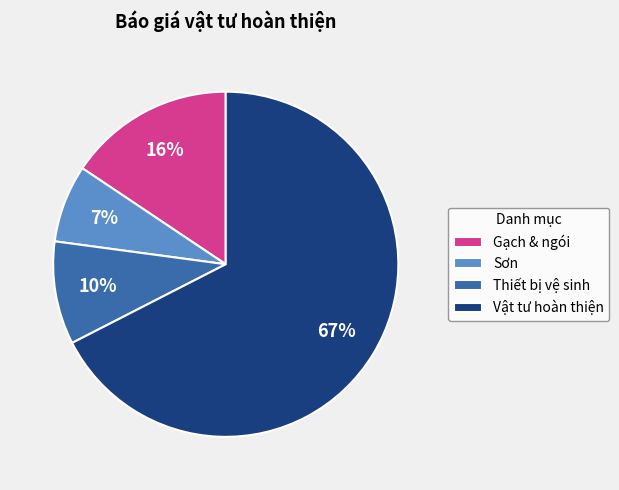

Combined, do Vật tư hoàn thiện and Thiết bị vệ sinh account for over 50%?

Yes